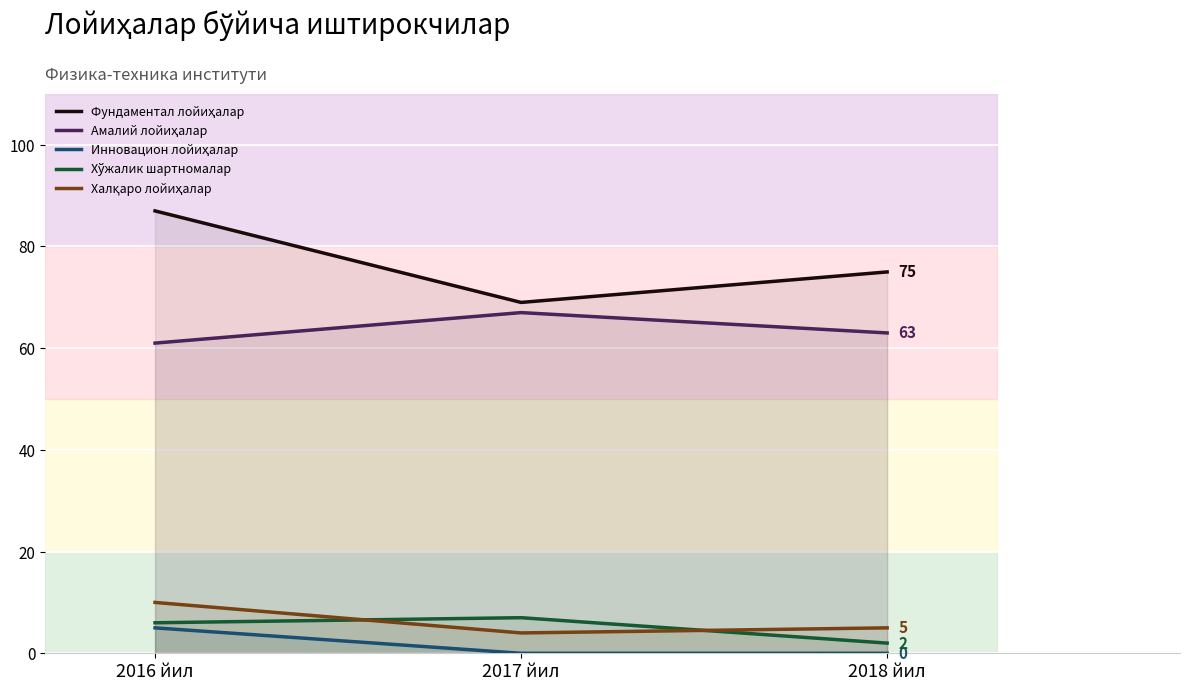

At which category is the sum across all series the highest?

2016 йил